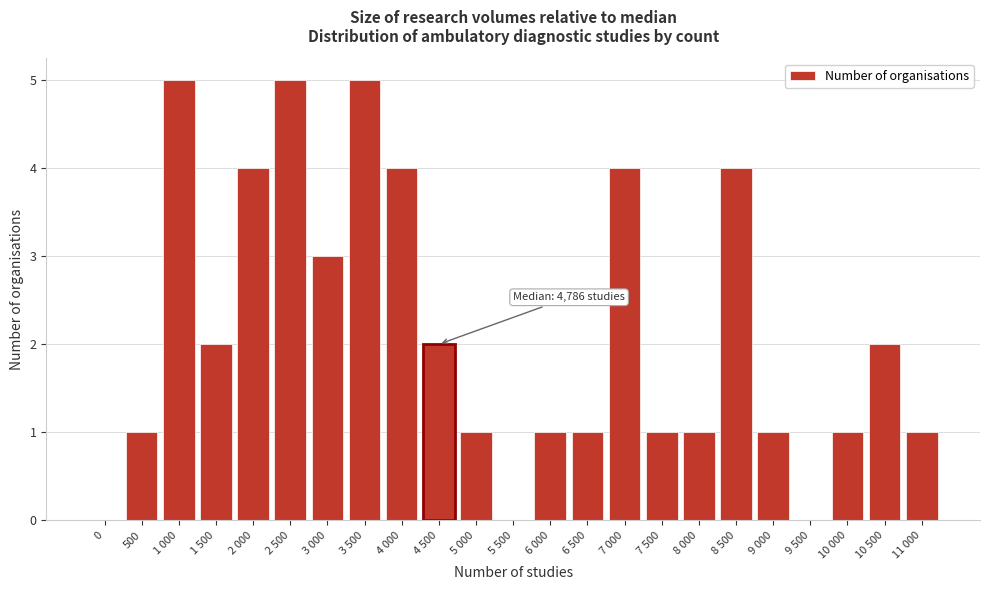

Reading left to right, transcribe all the data shown in this chart.

0=0	500=1	1 000=5	1 500=2	2 000=4	2 500=5	3 000=3	3 500=5	4 000=4	4 500=2	5 000=1	5 500=0	6 000=1	6 500=1	7 000=4	7 500=1	8 000=1	8 500=4	9 000=1	9 500=0	10 000=1	10 500=2	11 000=1